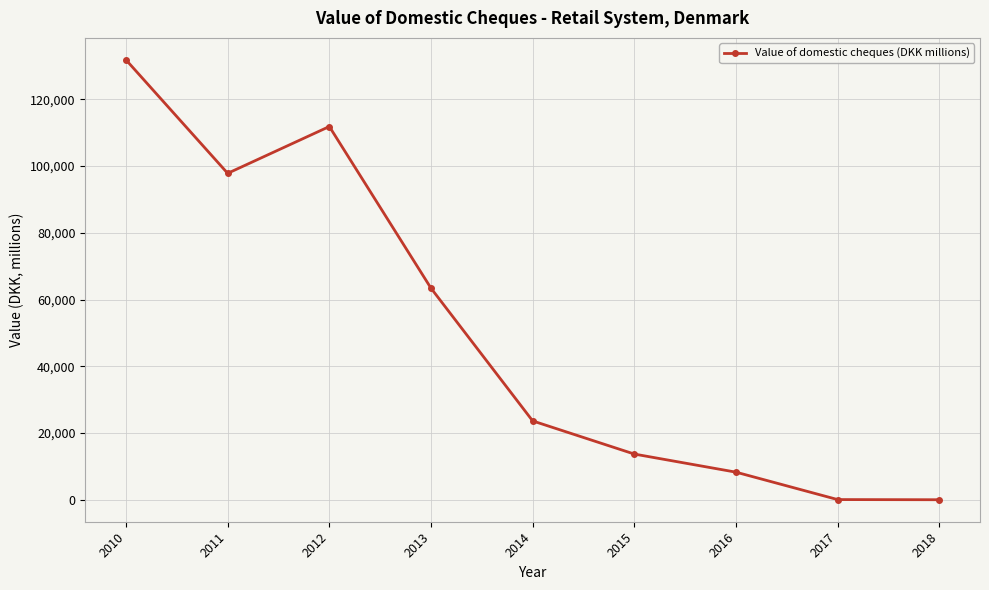

What is the ratio of the value at 2010 to the value at 2013?

2.1